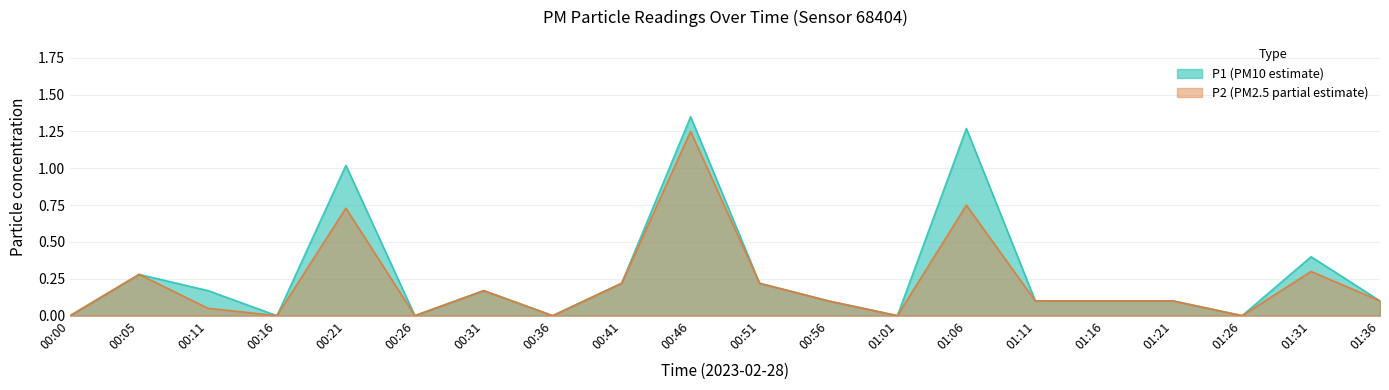

Which series changed the most between 00:26 and 00:56?

P1